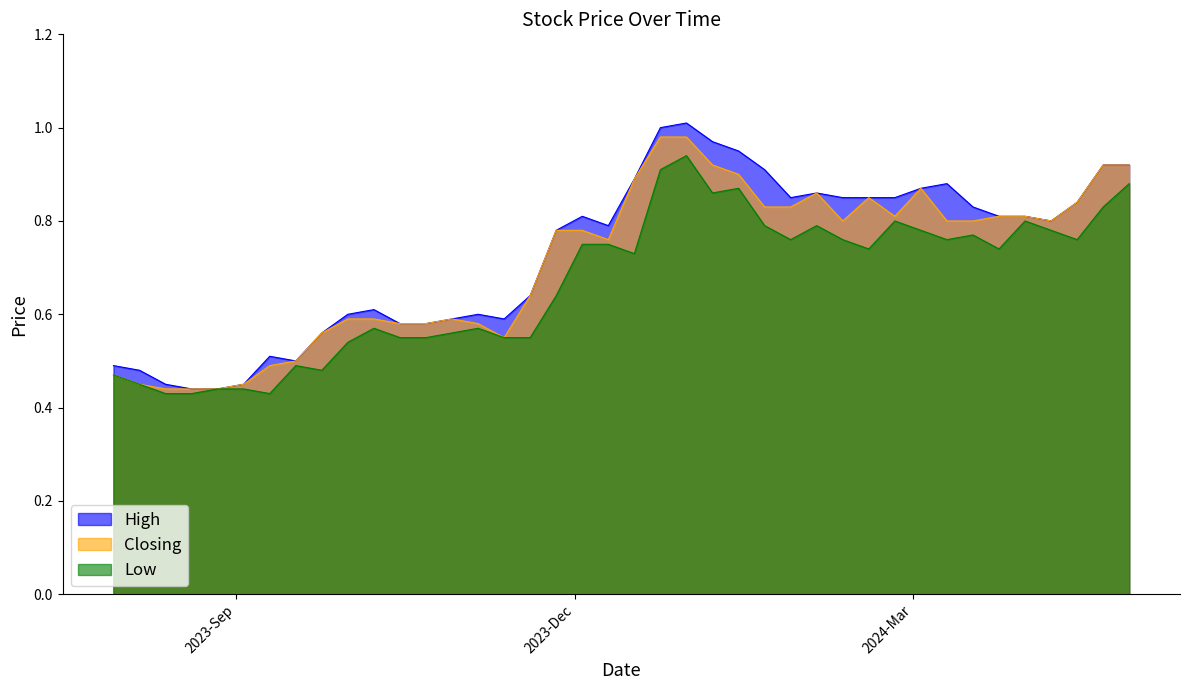

At which label is Low closest to 0?

10/09/2023